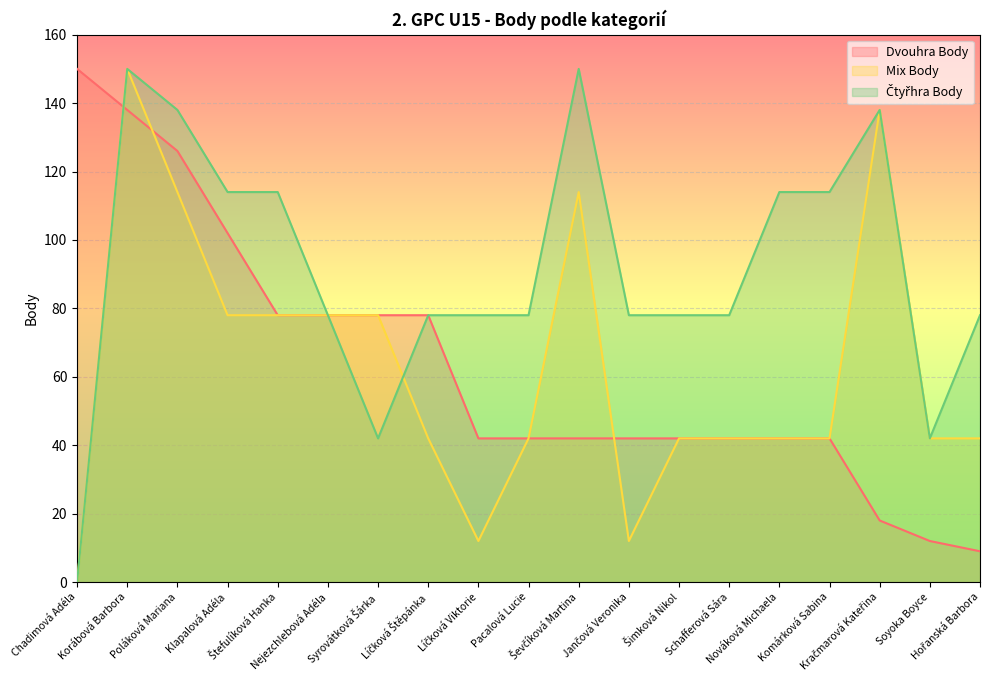

How many lines are shown in the chart?

3